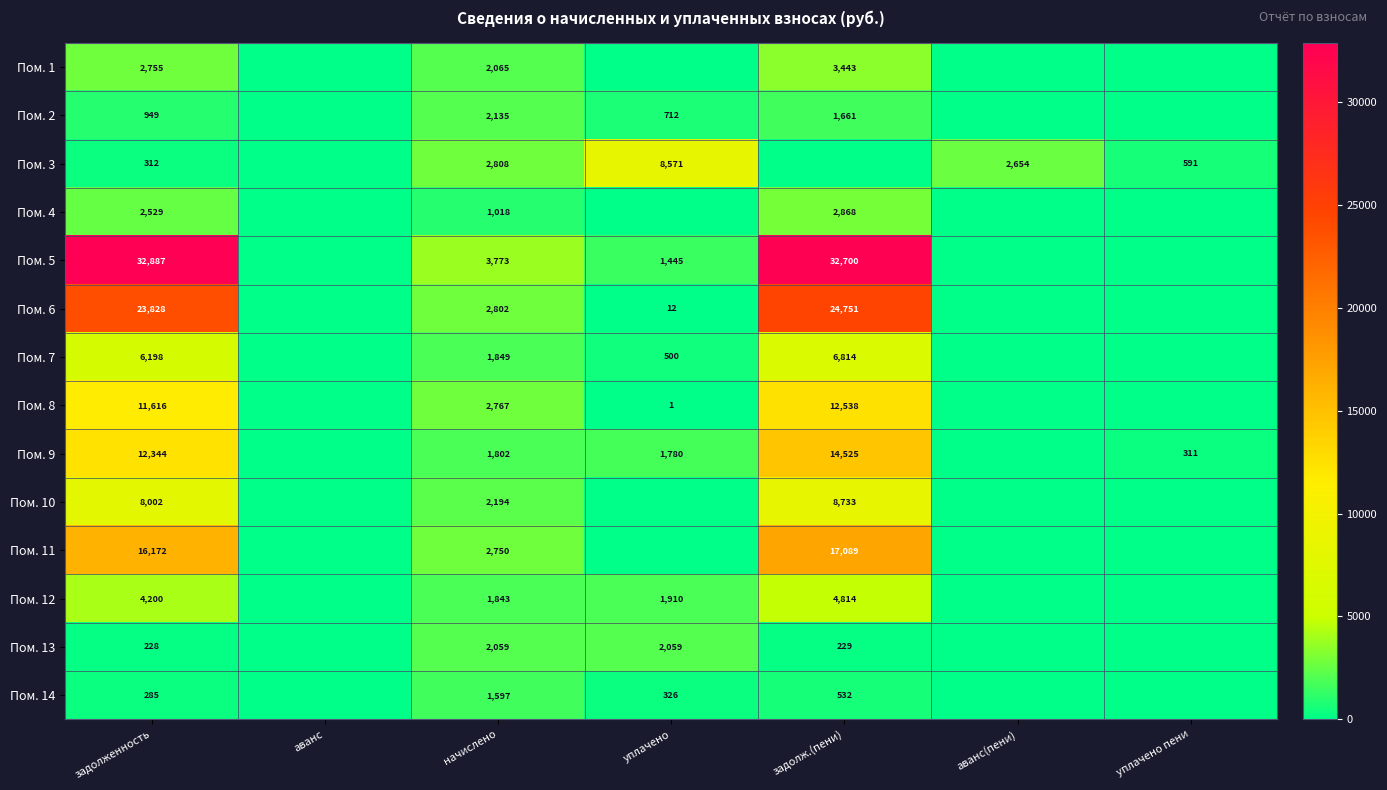

What is the total value across all series at задолженность?

122305